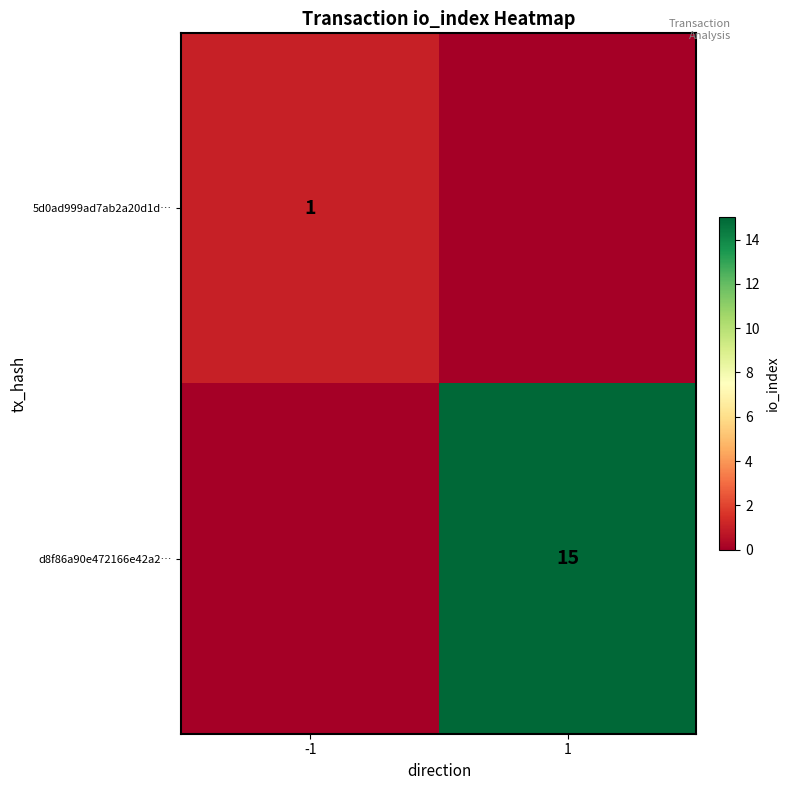

Is it true that 5d0ad999ad7ab2a20d1d… equals 0 at -1?

False